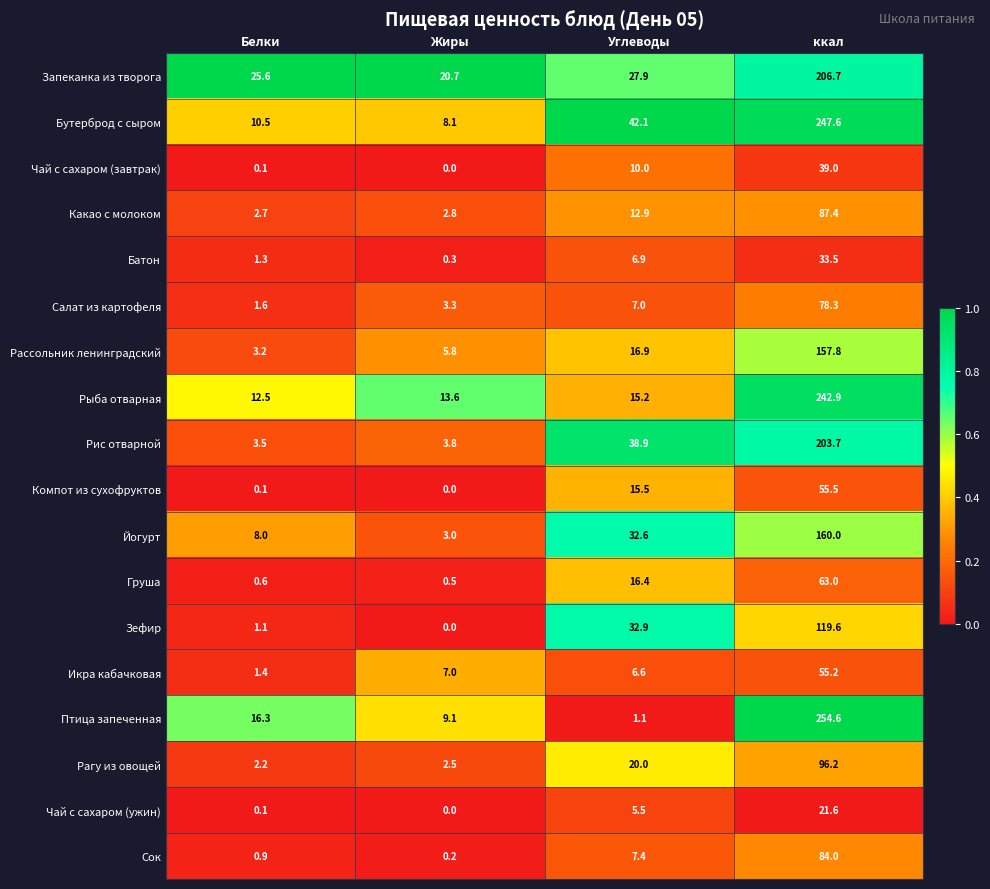

At how many categories does at least one series exceed 0?

4